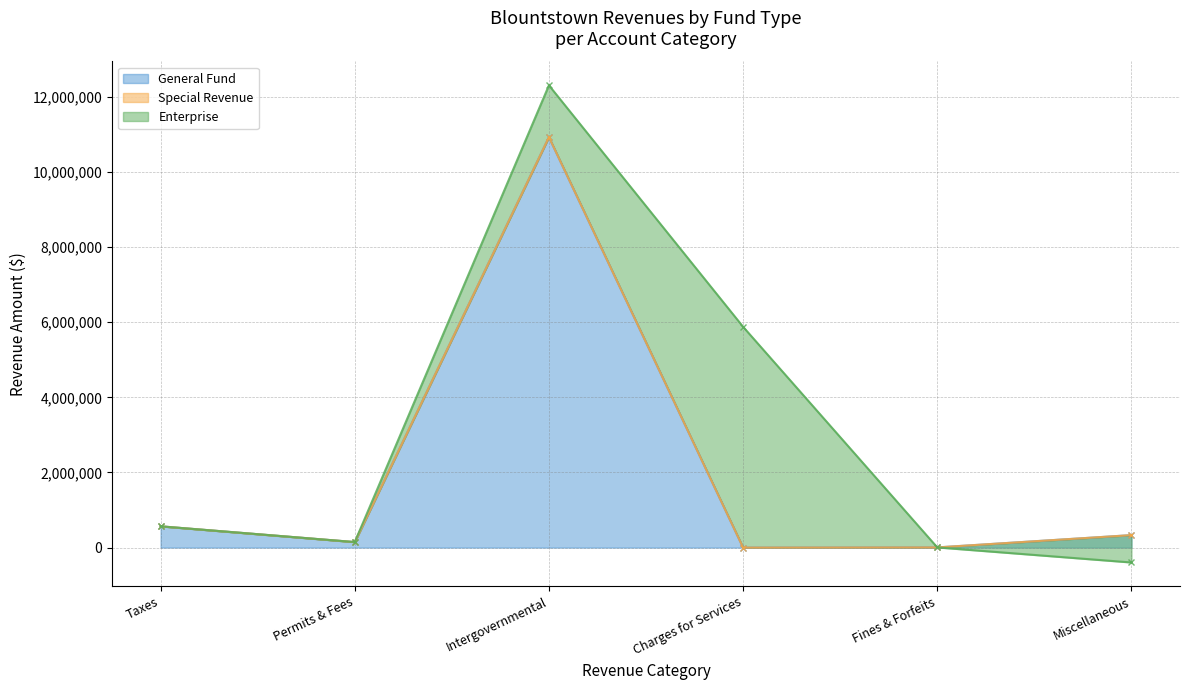

Is it true that General Fund equals 566654 at Taxes?

True